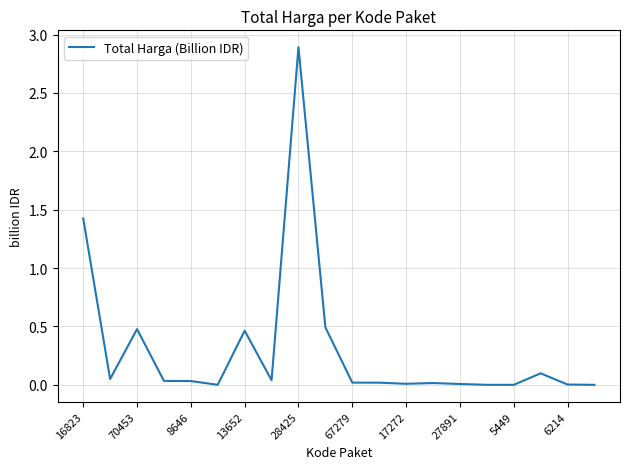

What is the average value?

0.3